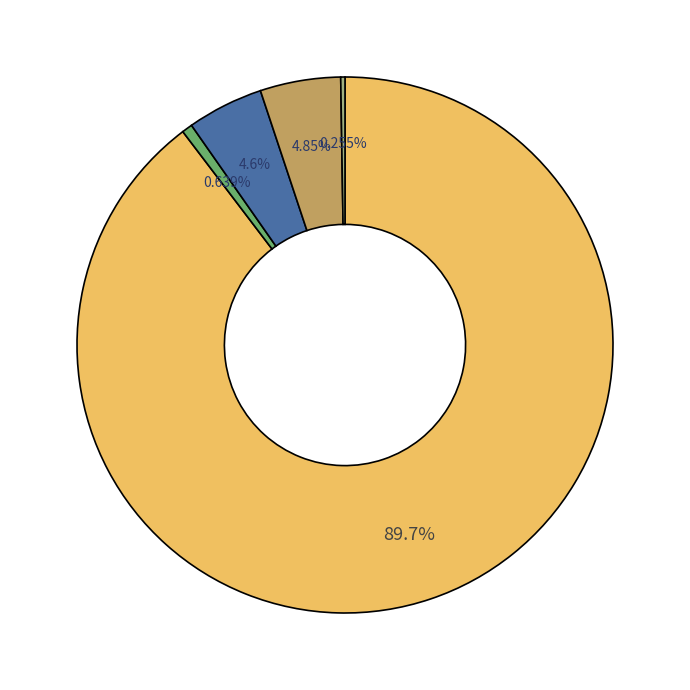

Is there any slice that represents more than half of the pie?

Yes